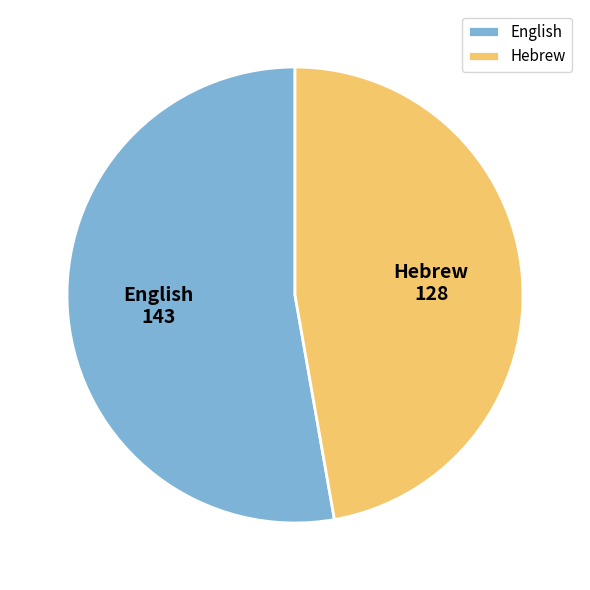

Which category accounts for the majority?

English